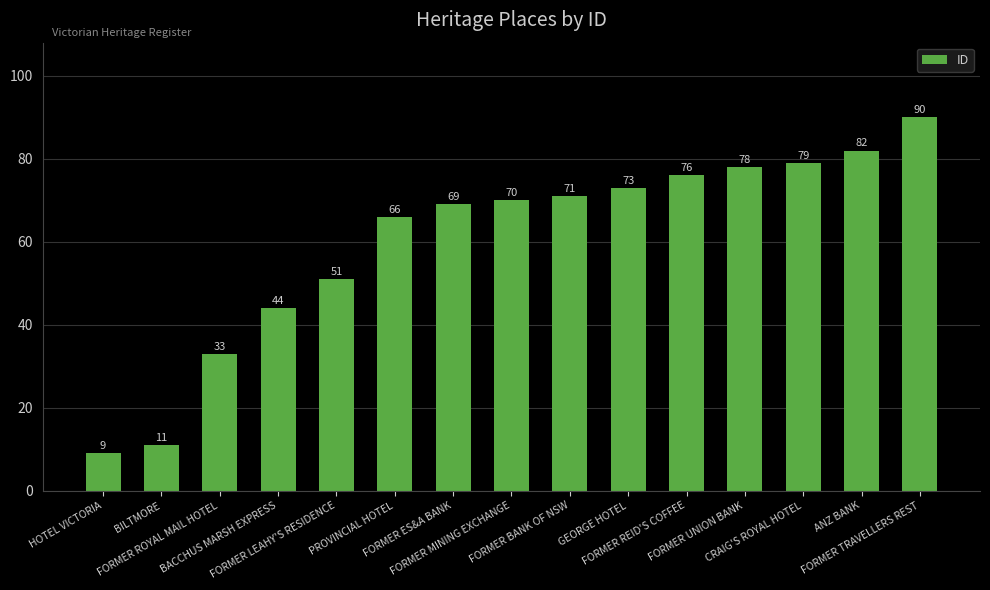

Approximately how many times larger is the value at PROVINCIAL HOTEL compared to FORMER REID'S COFFEE?

0.9